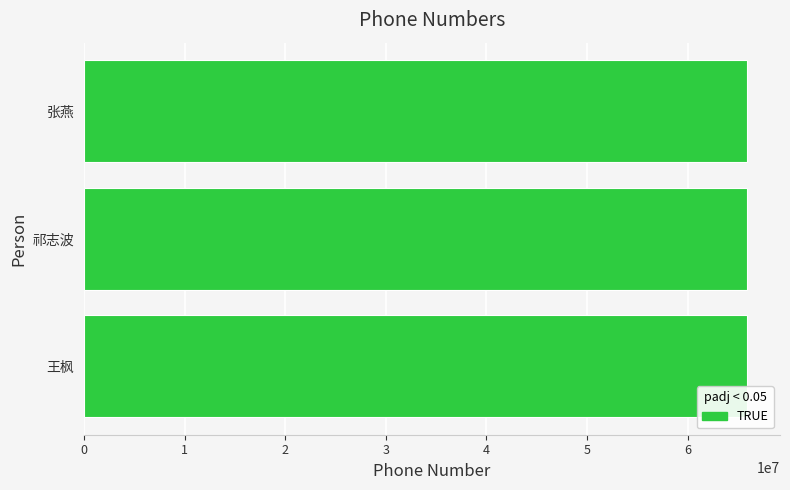

What is the maximum value shown in the chart?

65880209